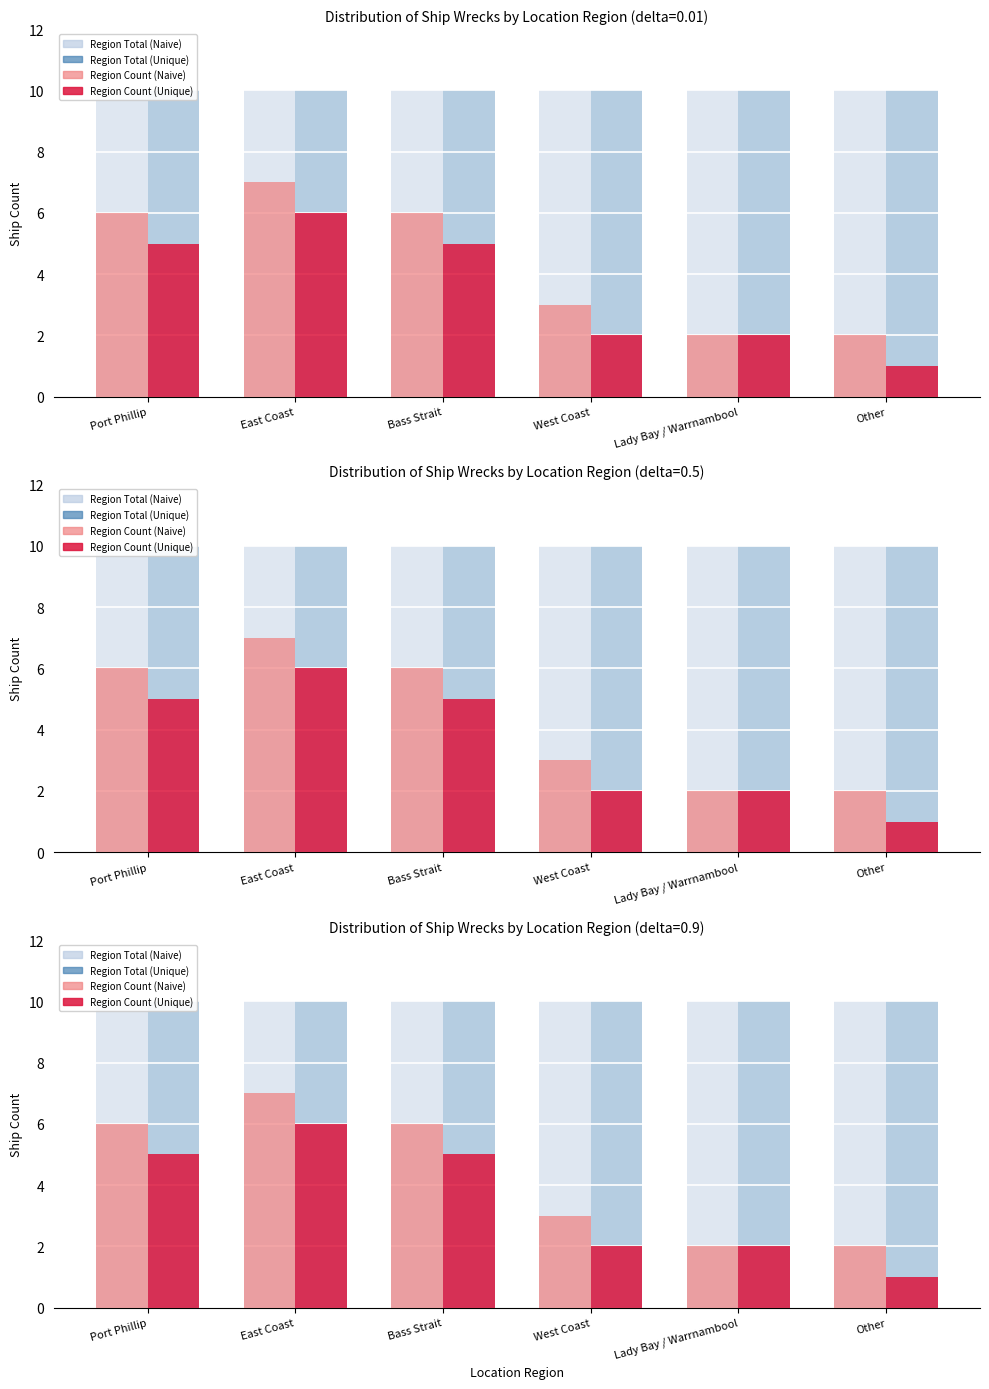

How many values in the Region Count (Naive) series are below 6?

3